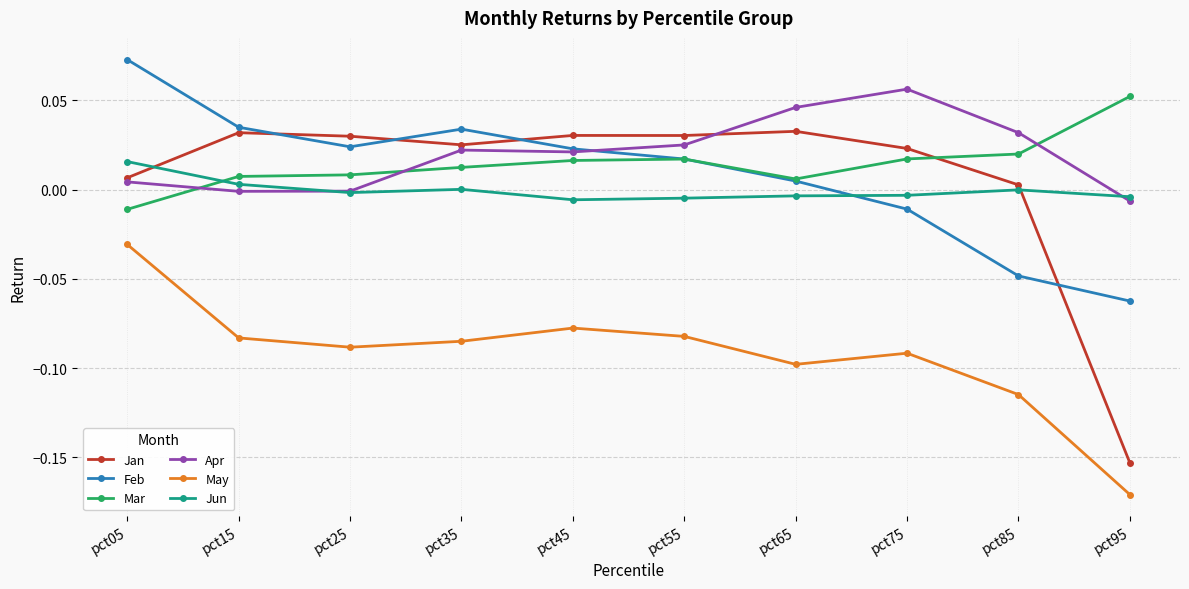

How many values in the Feb series exceed 0?

7